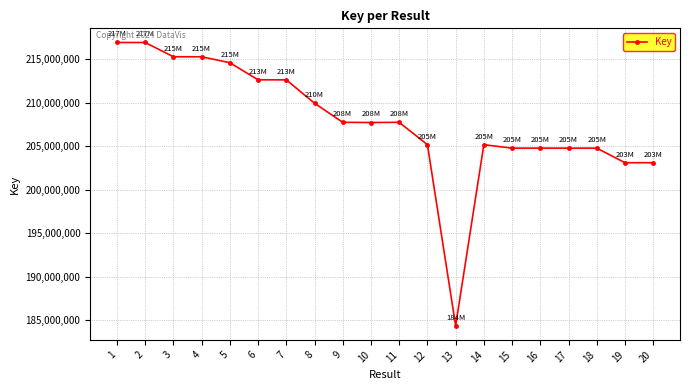

At which label is the value closest to 200662128?

19